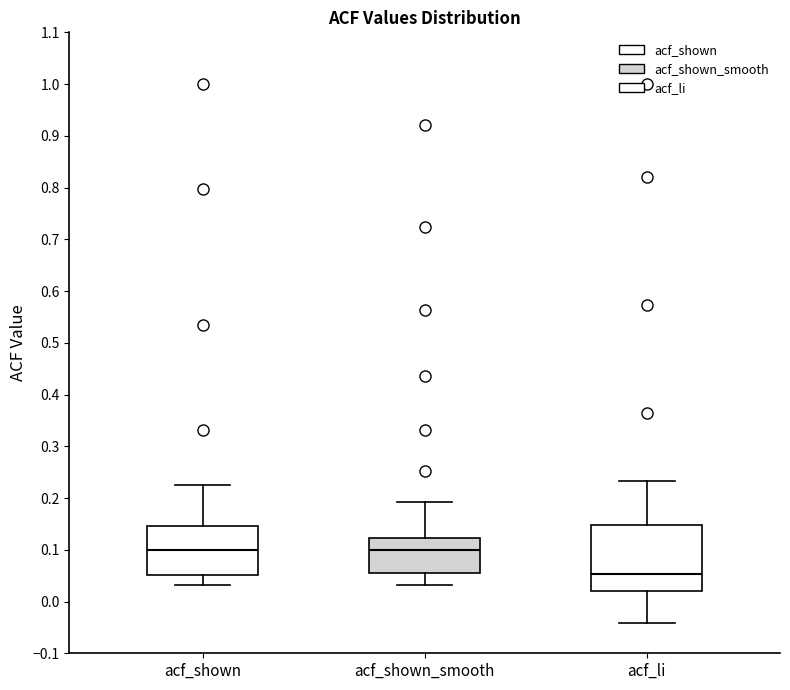

Reading left to right, transcribe this box plot: for each box, give where its median line is, the range the box spans, and where its two whiskers end, as read against the y-axis. The values are not printed on the chart, so give them approximately, as read against the axis.

acf_shown: median 0.10, box 0.05 to 0.15, whiskers 0.03 to 0.23
acf_shown_smooth: median 0.10, box 0.05 to 0.12, whiskers 0.03 to 0.19
acf_li: median 0.05, box 0.02 to 0.15, whiskers -0.04 to 0.23